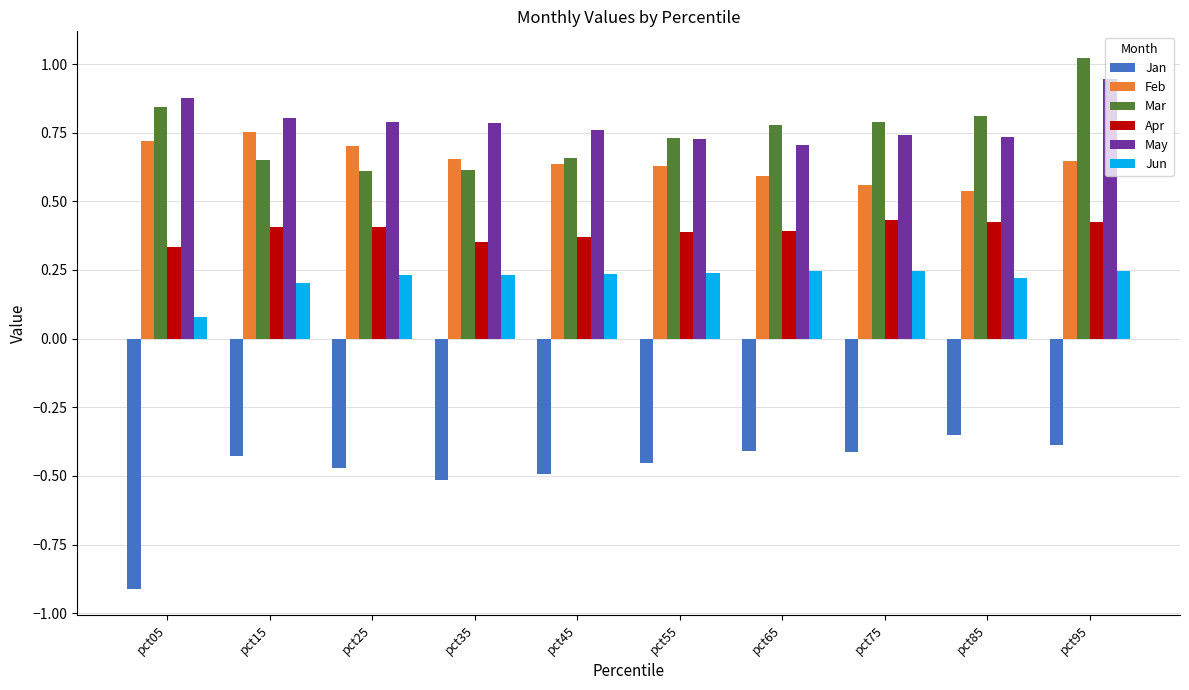

What are all the series names shown in the legend?

Jan, Feb, Mar, Apr, May, Jun